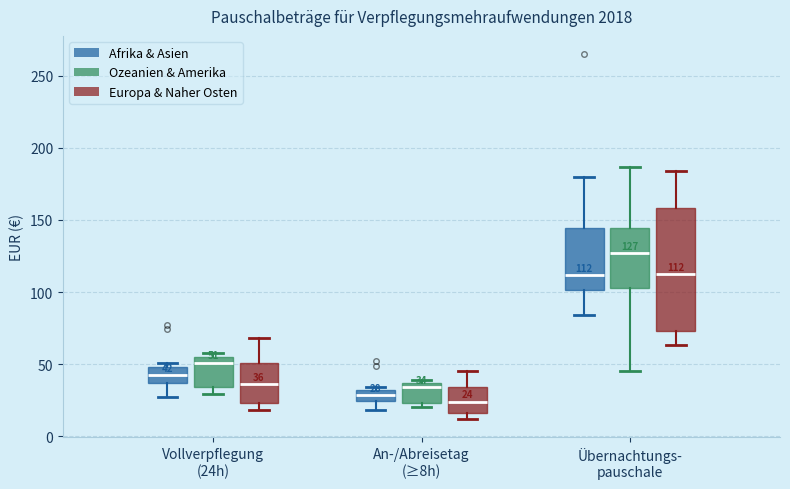

Which box's median line is the highest?

Übernachtungs- pauschale (Ozeanien & Amerika)